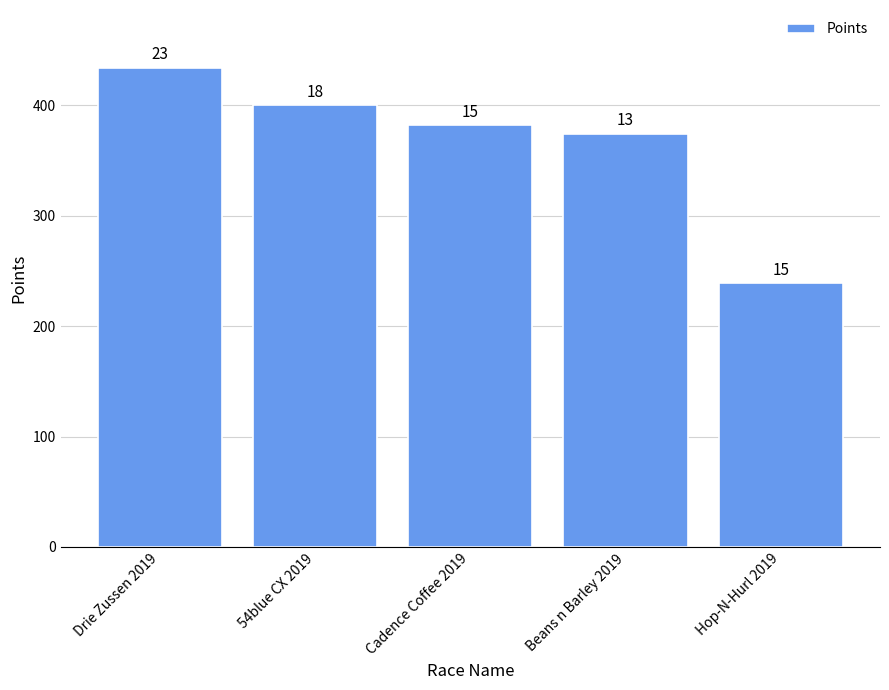

What is the difference between the maximum and minimum values?

195.5